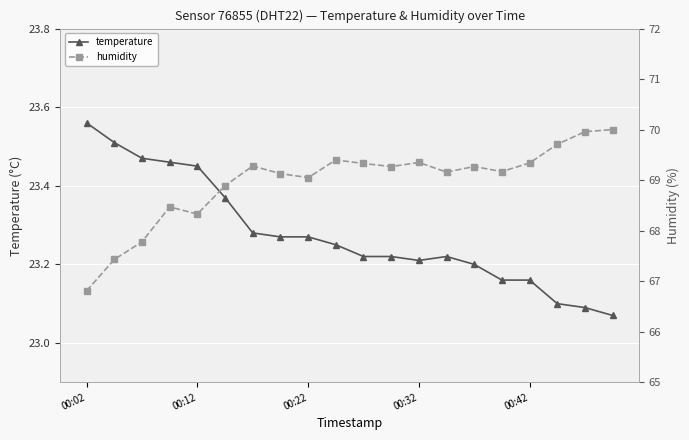

What are all the series names shown in the legend?

temperature, humidity